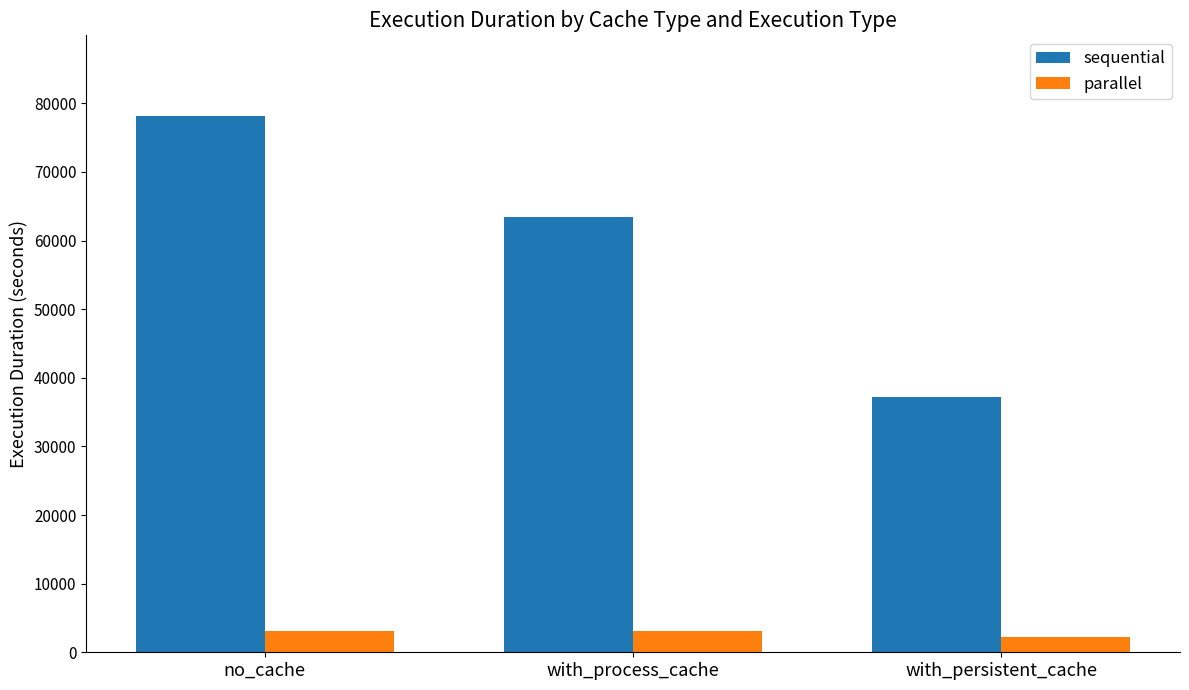

What is the minimum value for parallel?

2210.3